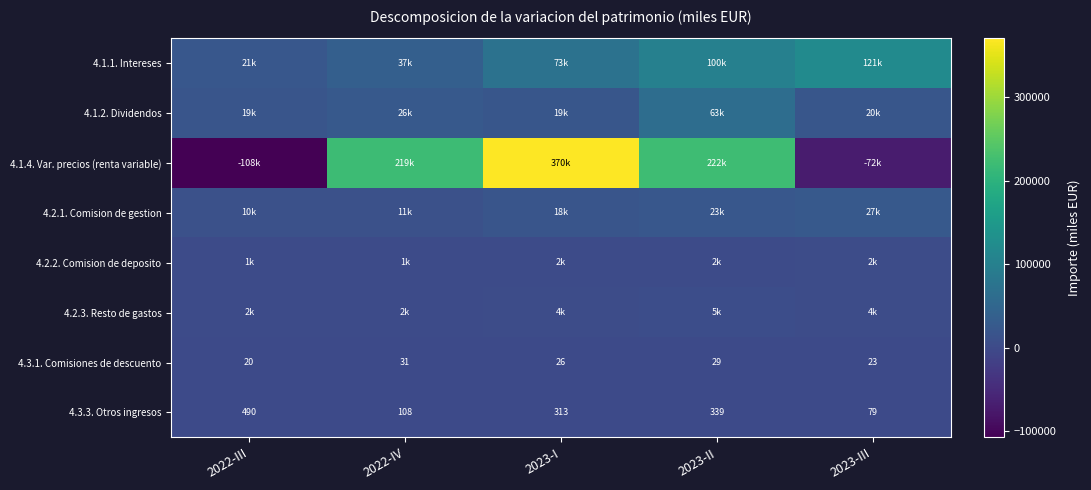

How many distinct data groups are displayed?

8